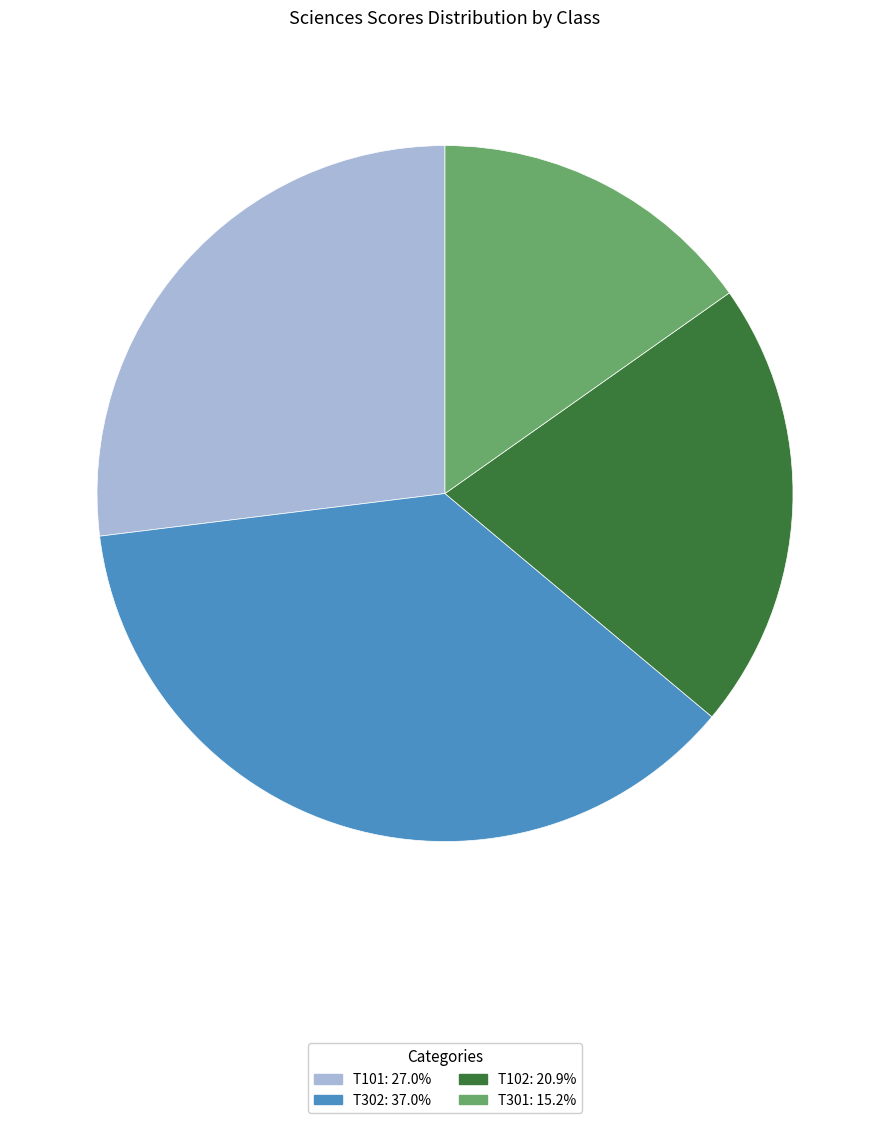

Does any single category account for the majority?

No